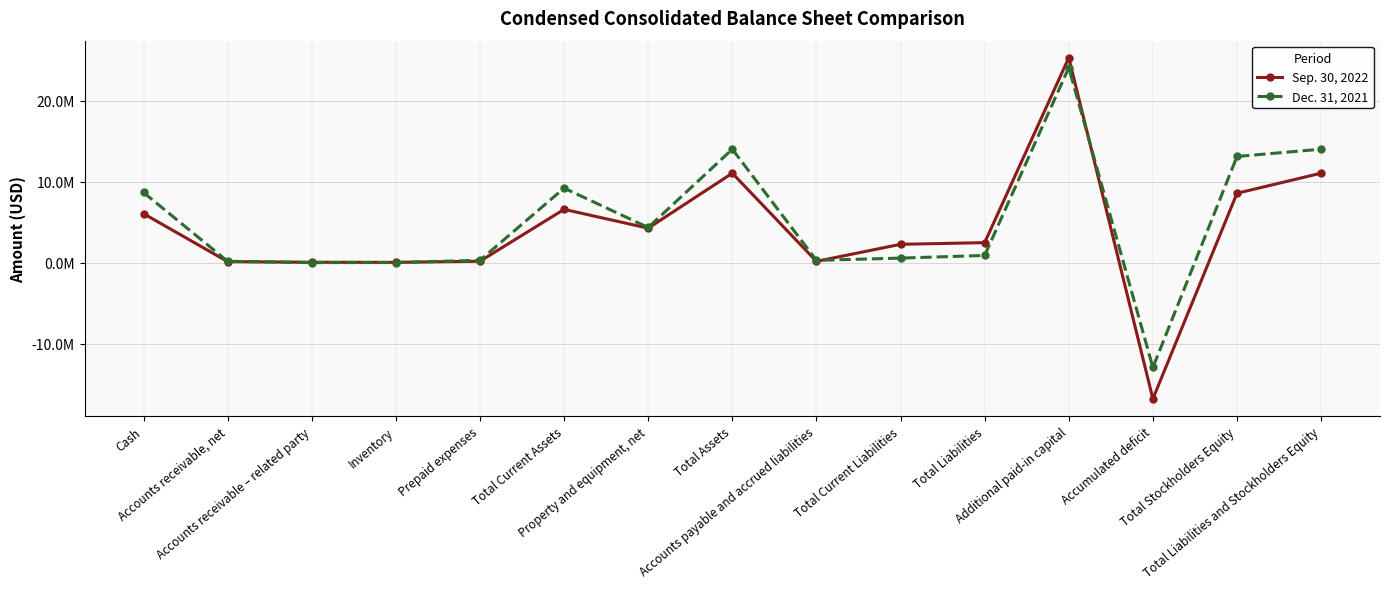

Is this an area chart (filled region under the line)?

No